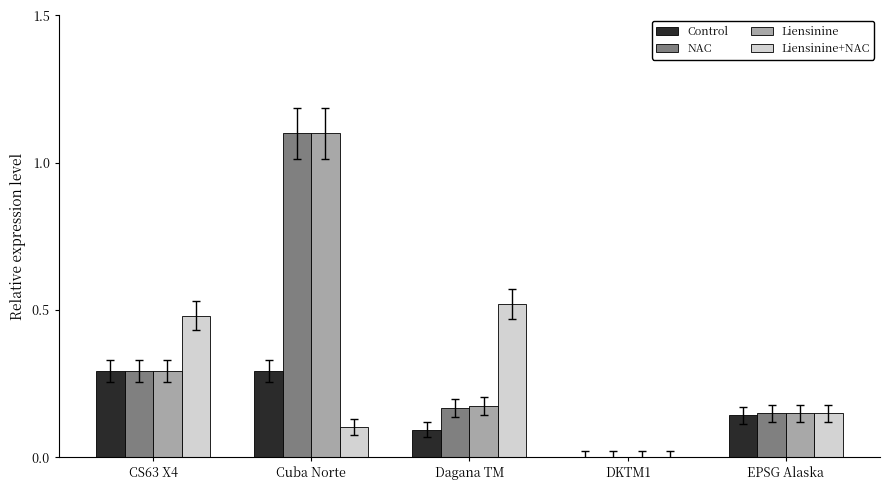

How many groups of bars are there?

5